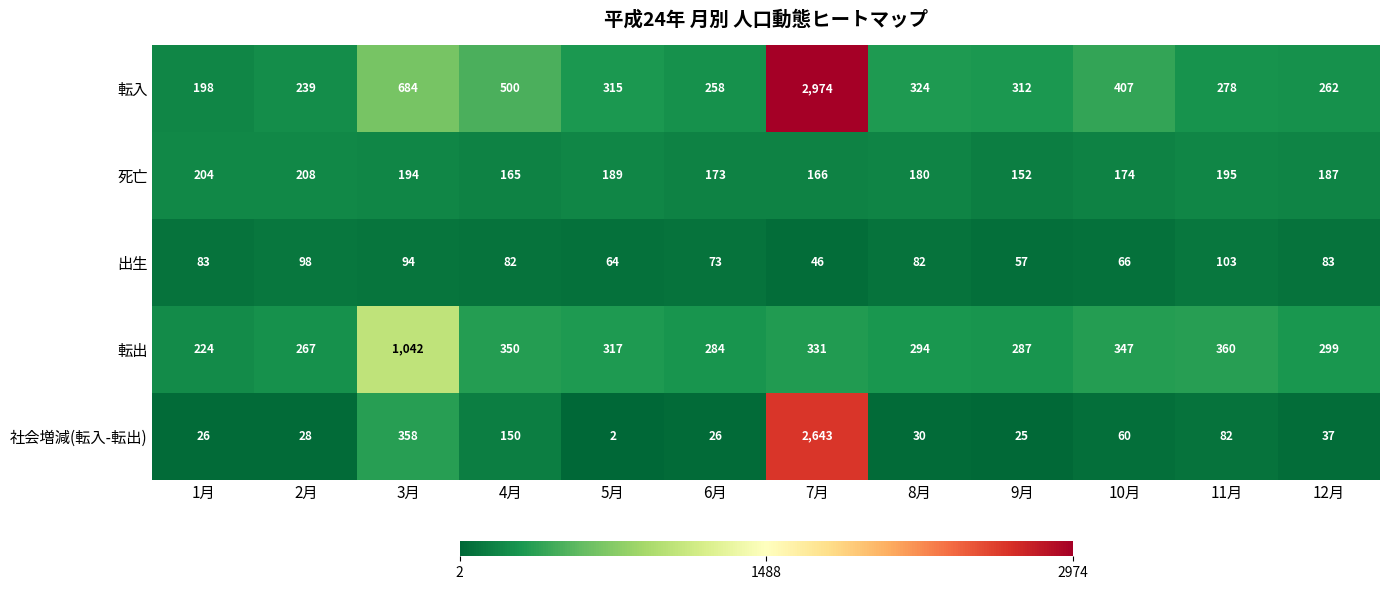

The value of 転入 at 6月 is 258. True or false?

True